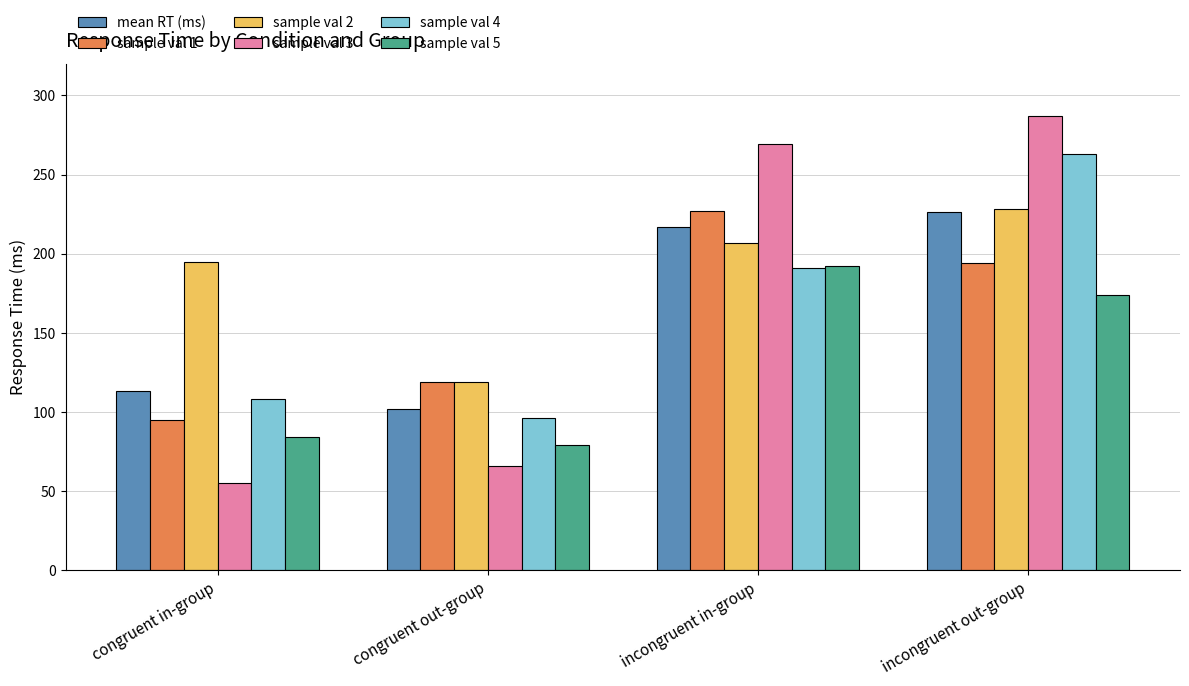

How many bars are there in each group?

6